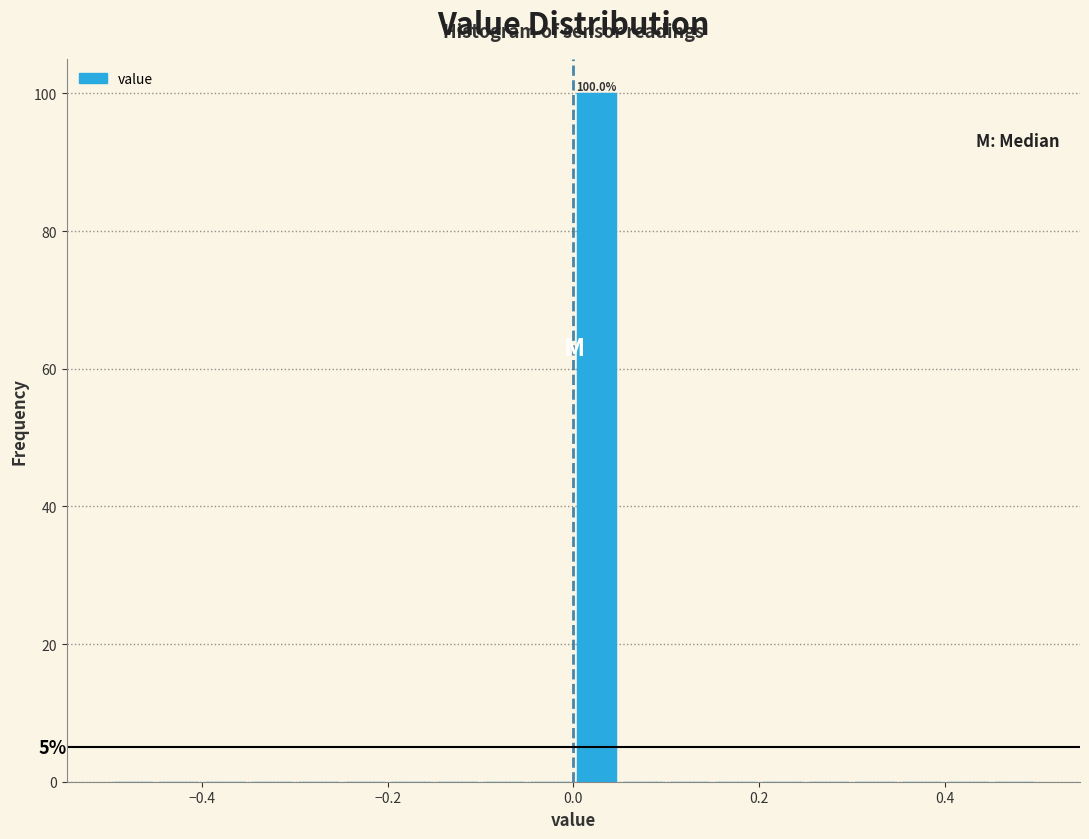

Around what value on the x-axis is the tallest bar? Give the approximate position of its centre, as read against the axis.

0.02